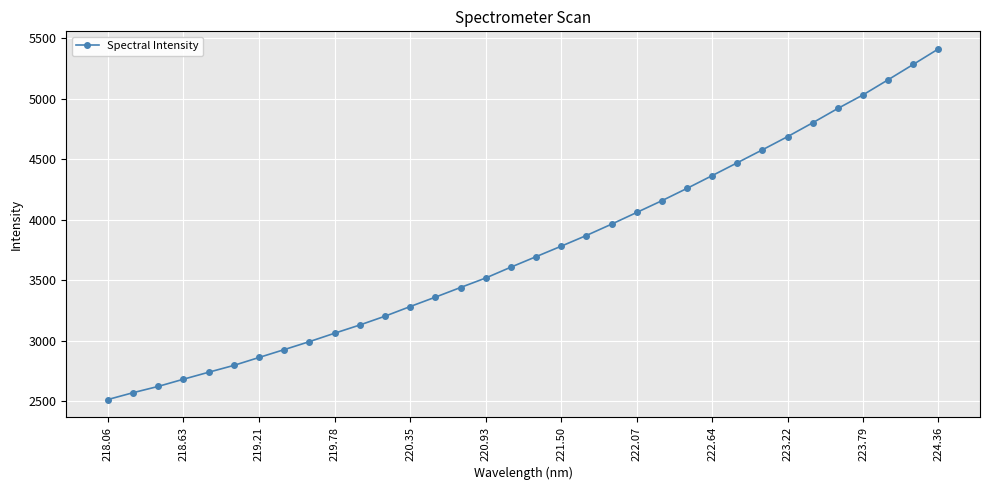

What is the value of the 31st point from the left?

5031.4